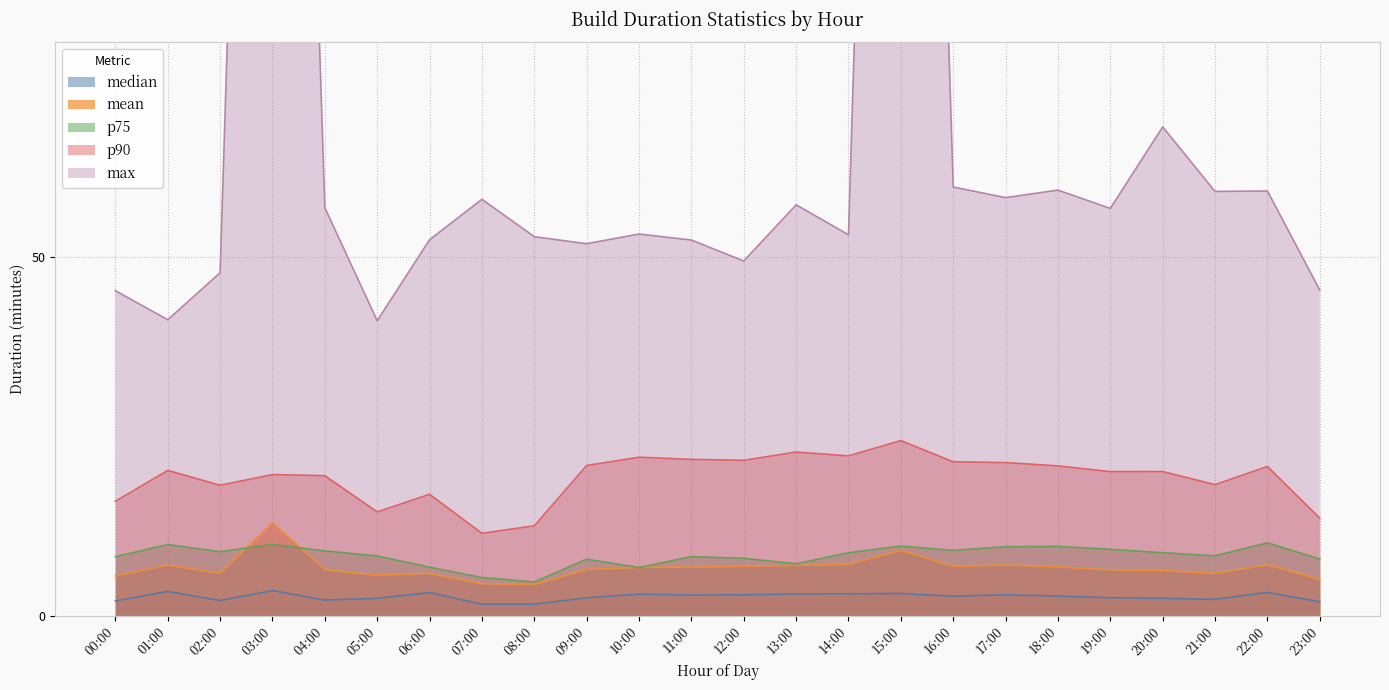

At which label does p75 first exceed 8?

00:00